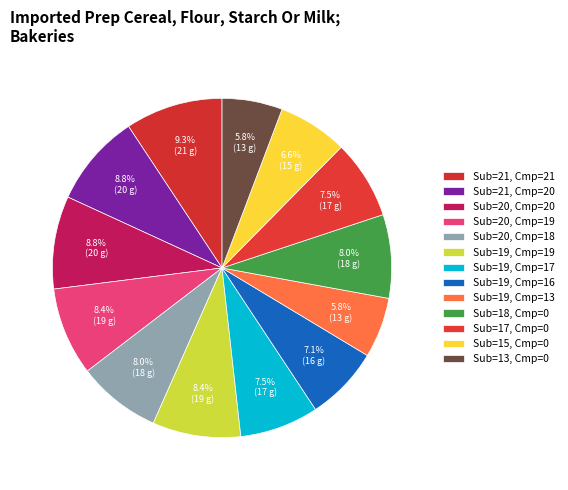

Which category has the smallest portion of the pie?

2025 Submitted=19, 2024 Completed=13